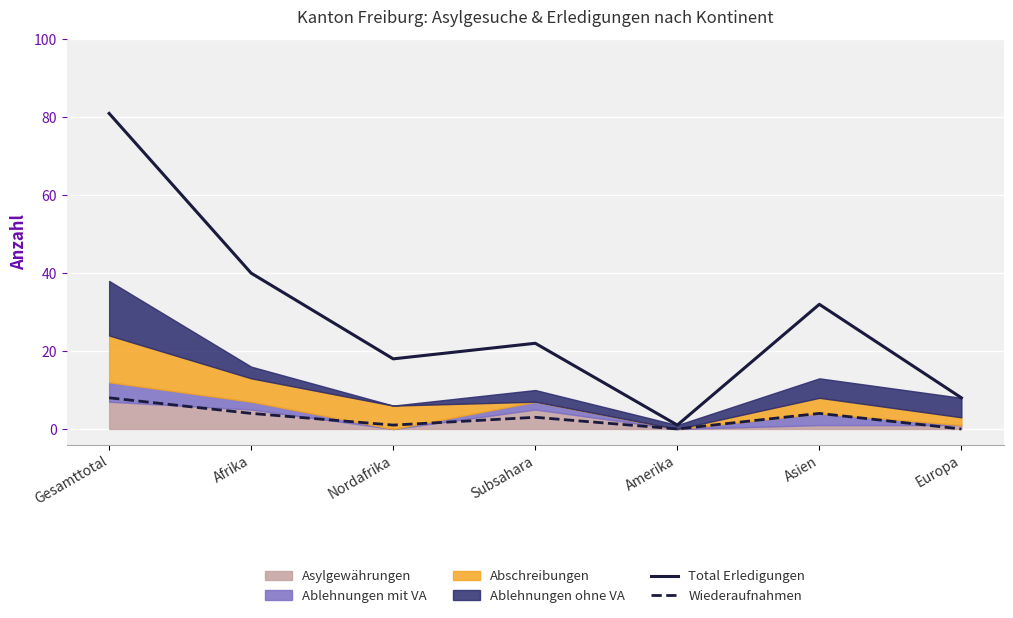

True or false: Total Erledigungen and Wiederaufnahmen intersect in this chart.

False